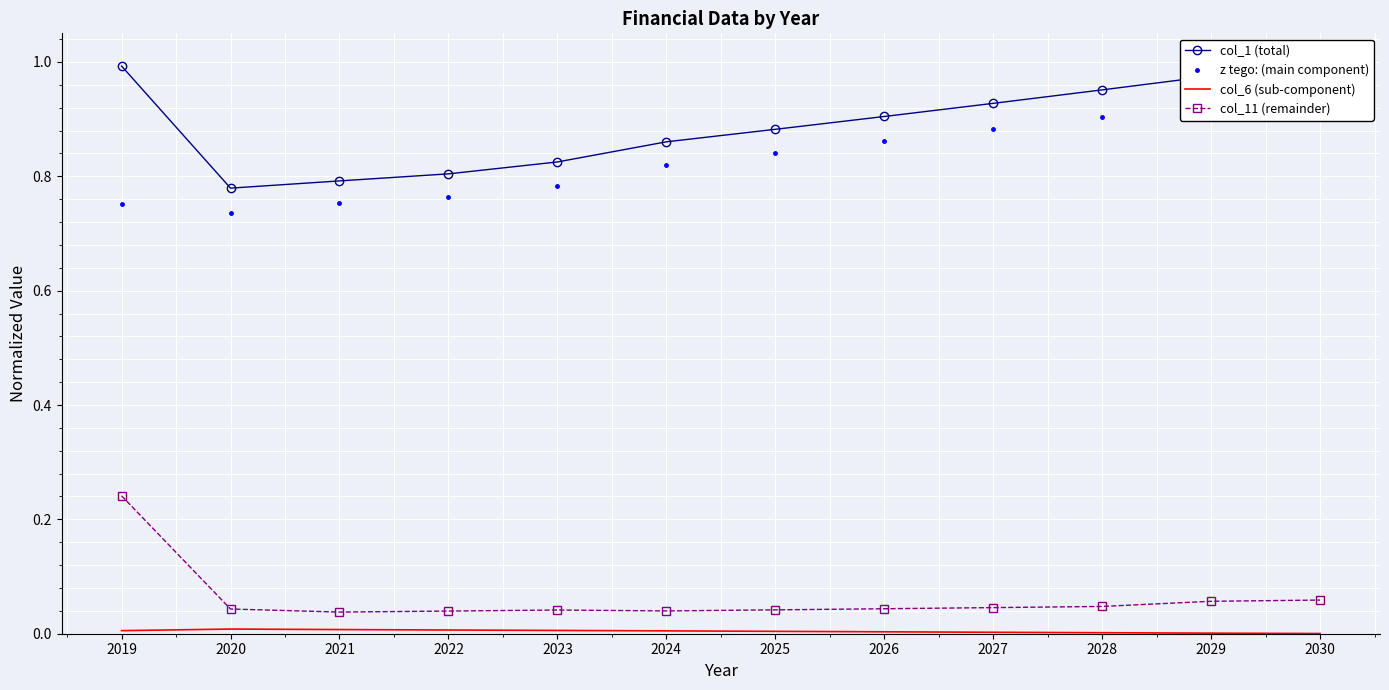

What are all the series names shown in the legend?

col_1 (total), z tego: (main component), col_6 (sub-component), col_11 (remainder)